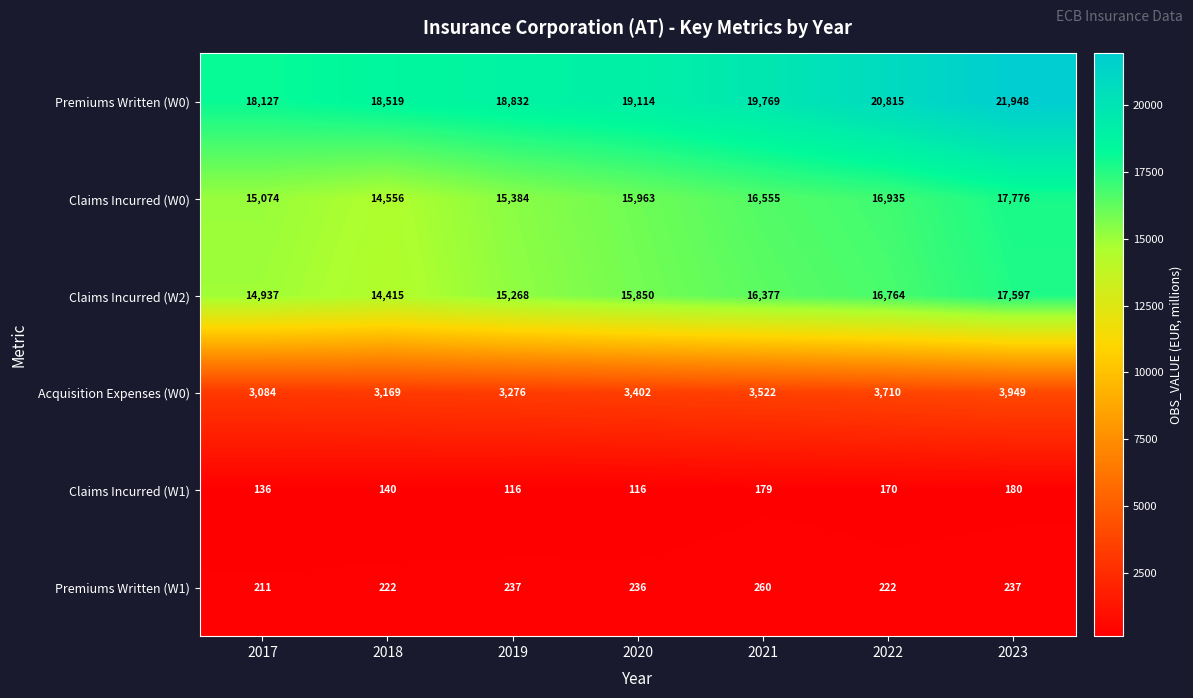

Which series changed the most between 2021 and 2023?

Premiums Written (W0)